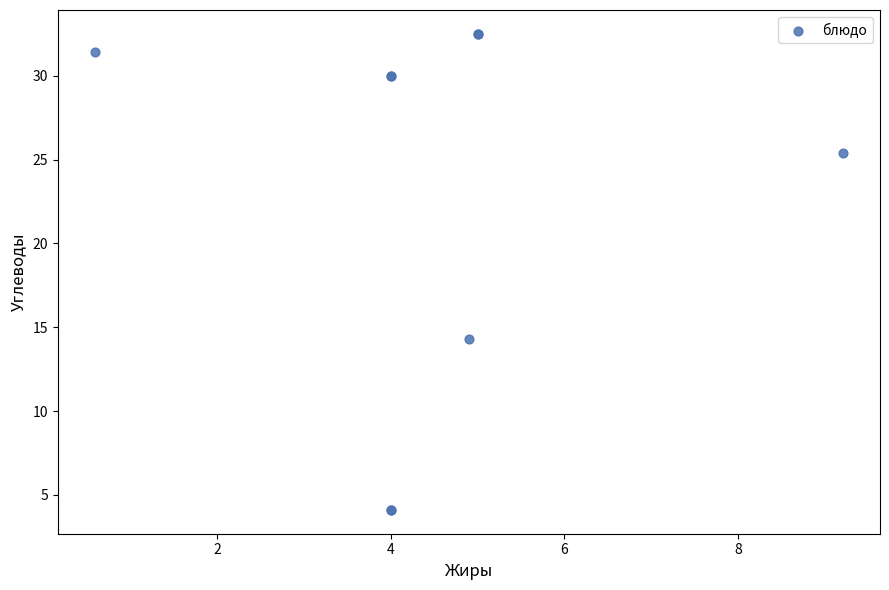

What Y value in the scatter plot is closest to 18?

14.3